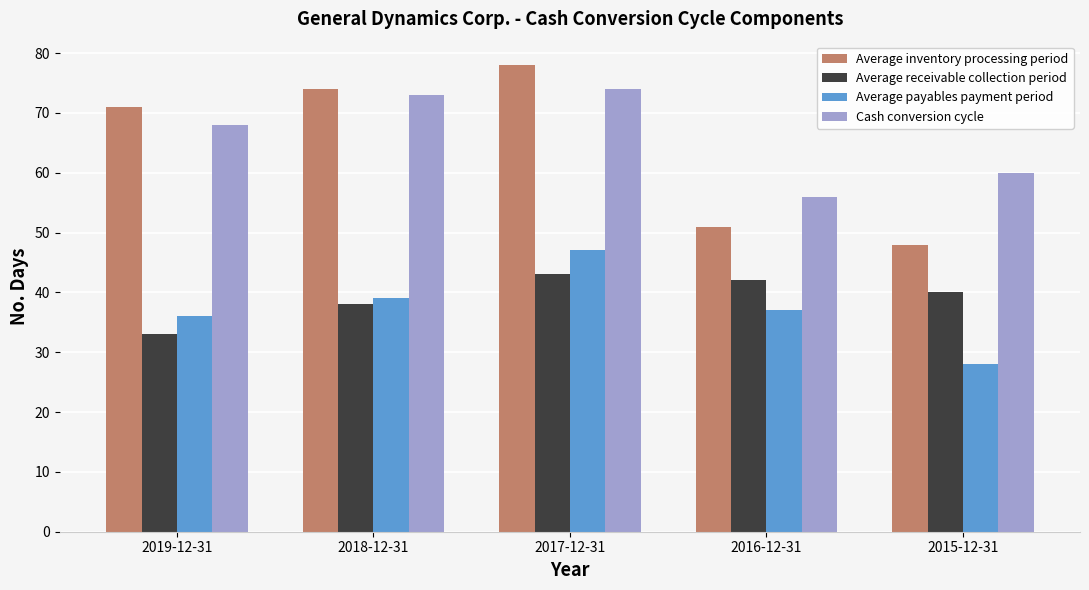

What is the difference between the maximum and minimum values in the Average receivable collection period series?

10